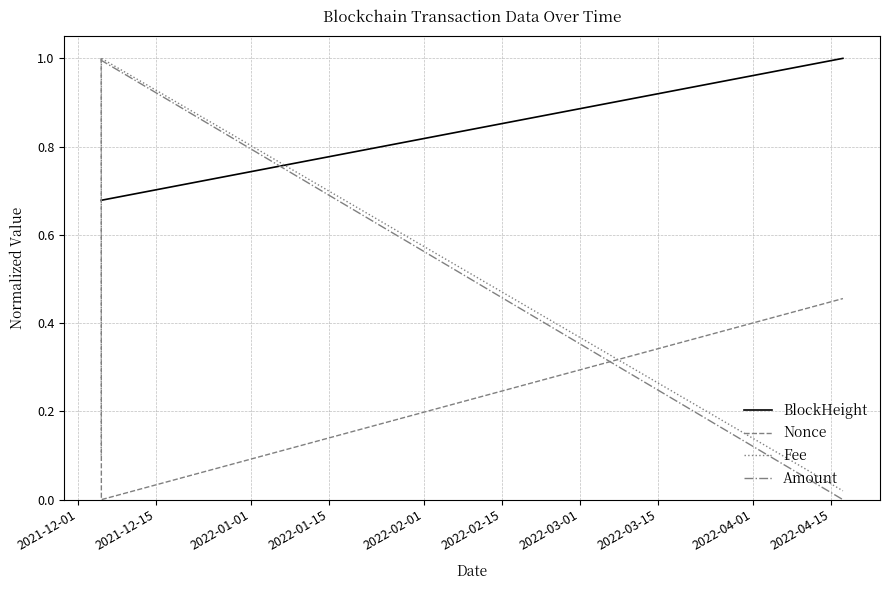

Which series has the largest total across all categories?

BlockHeight